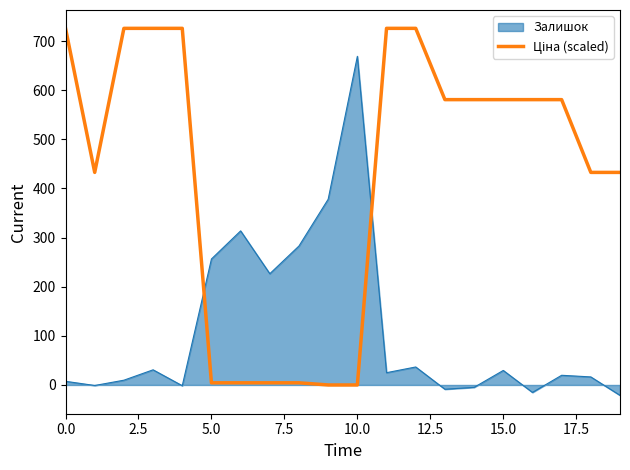

What is the greatest value displayed?

726.0